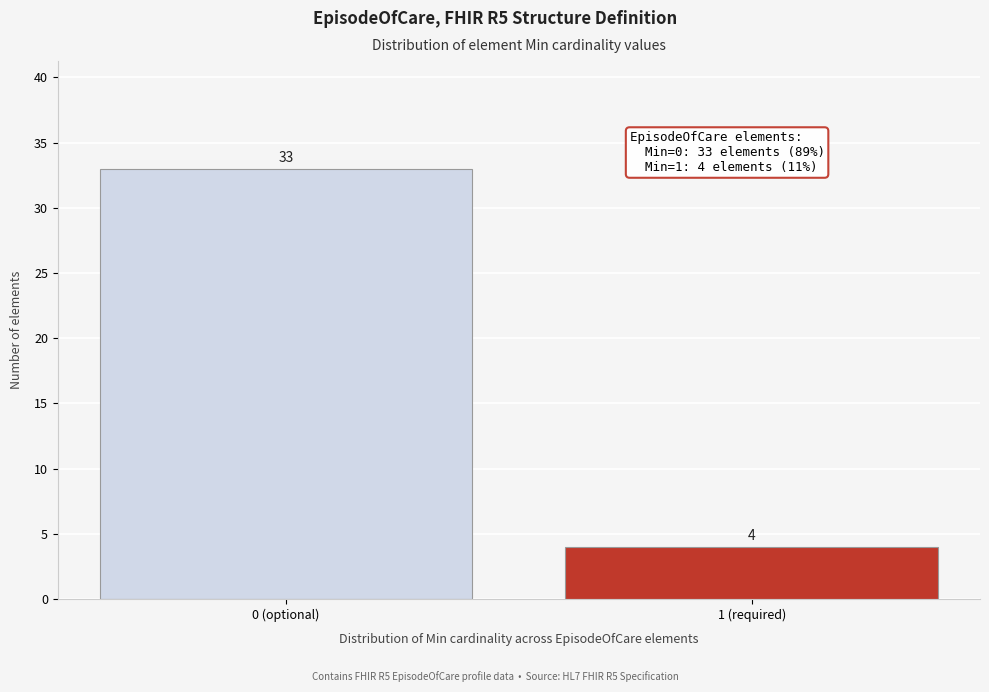

Reading left to right, list all the values displayed in this chart.

0 (optional)=33	1 (required)=4